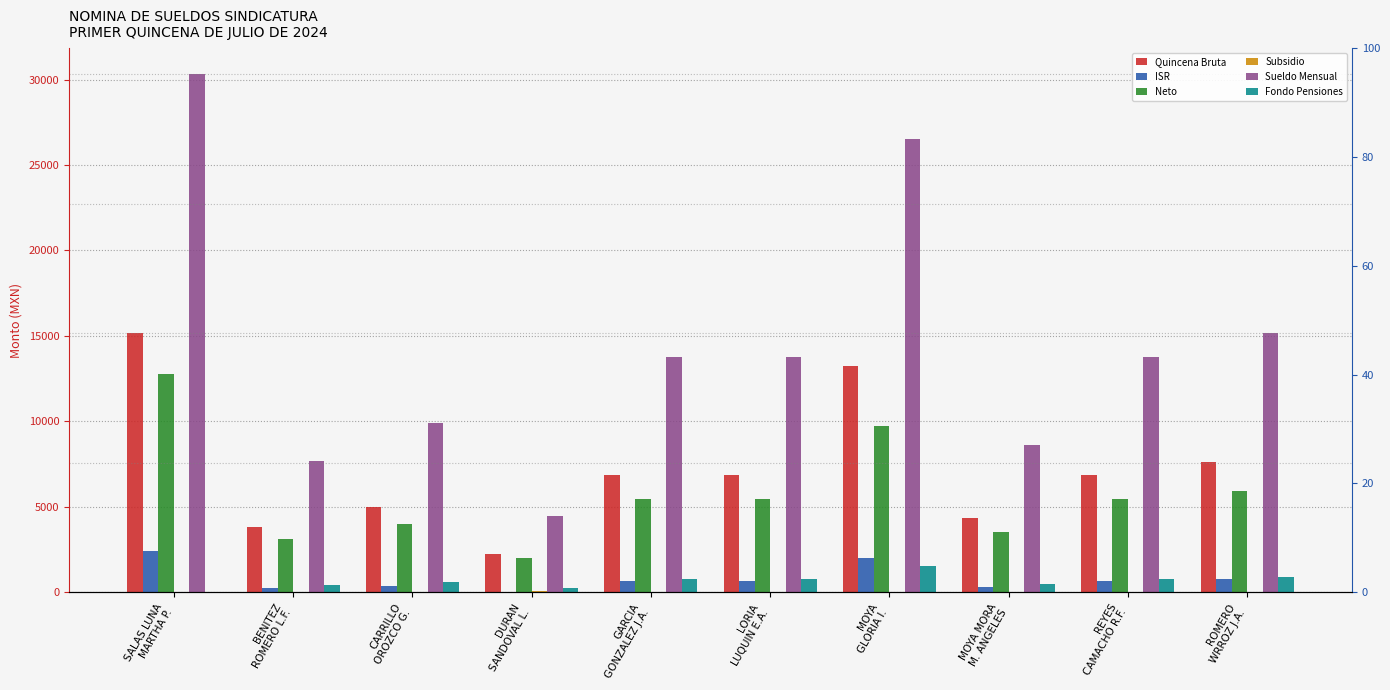

Does the chart contain any negative values?

No